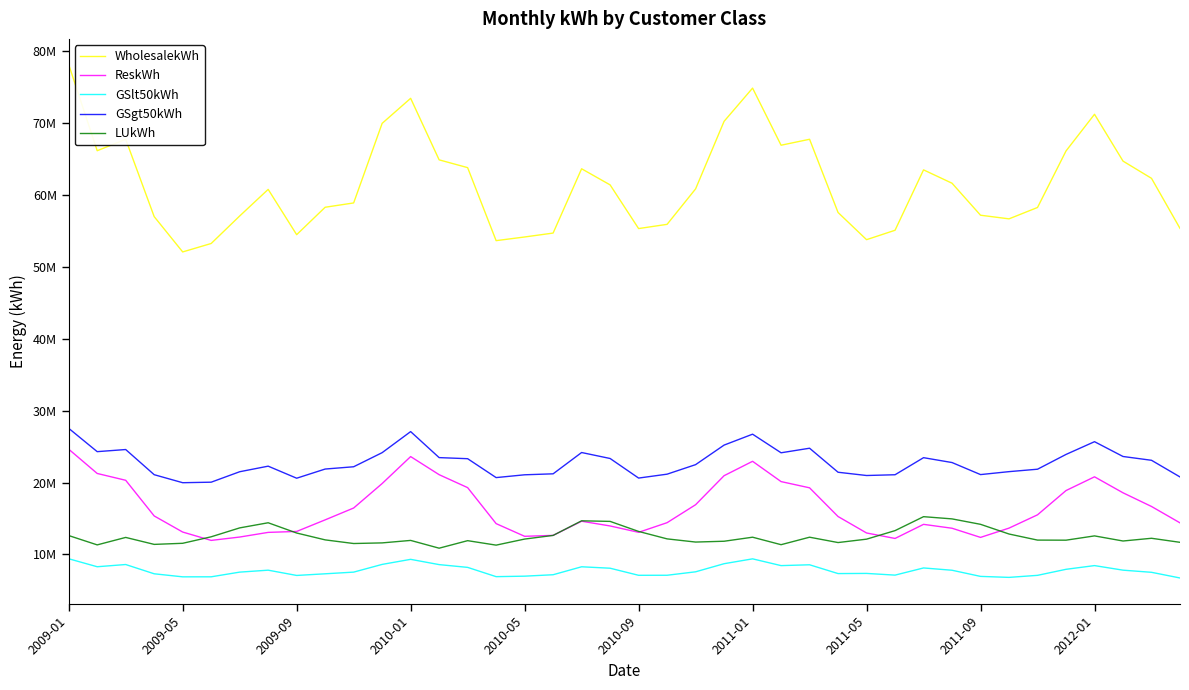

What is the sum of all GSlt50kWh values?

311017886.8